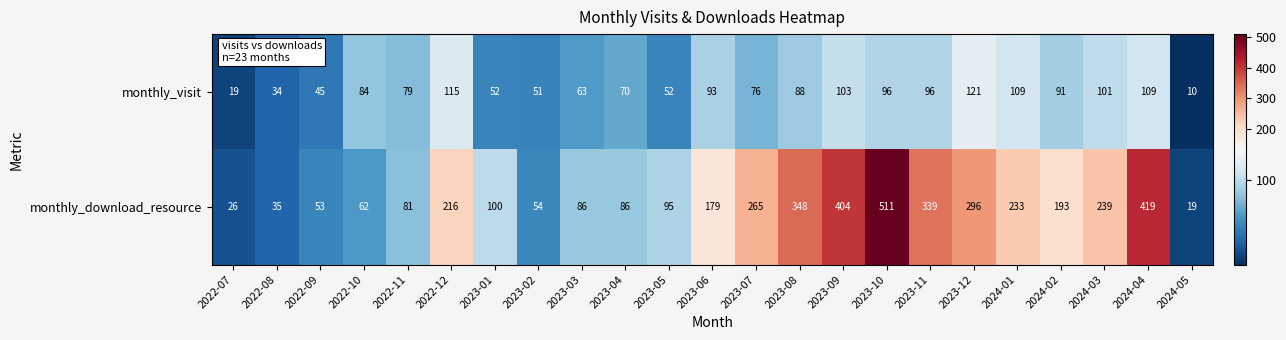

Which category has the lowest value across all series?

2024-05